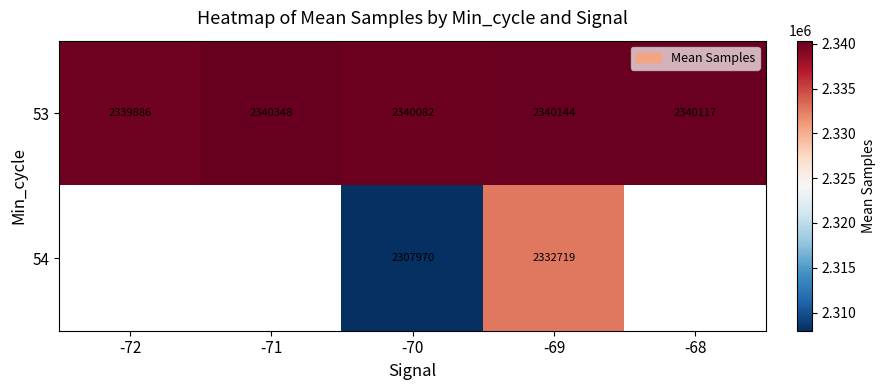

Is it true that 53 equals 1146842 at -69?

False